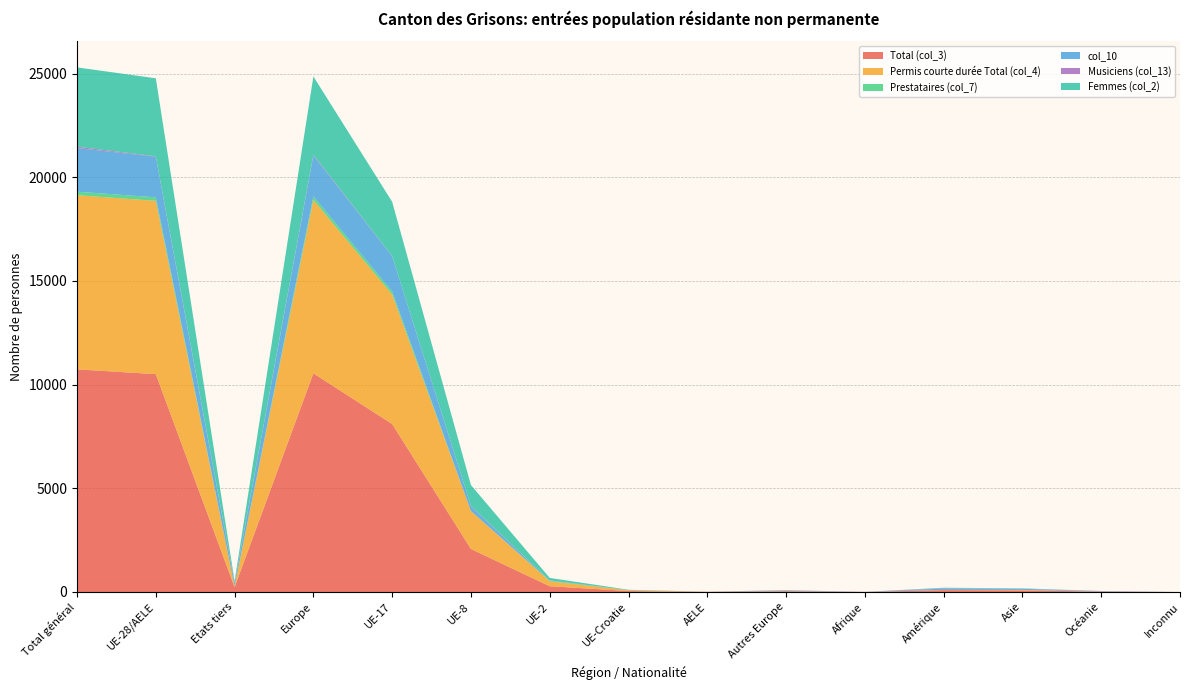

Reading left to right, extract all data points from this chart.

Total (col_3): 10738	10506	232	10545	8101	2075	278	46	6	39	4	90	79	20	0
Permis courte durée Total (col_4): 8398	8360	38	8364	6245	1831	242	38	4	4	0	10	23	1	0
Prestataires (col_7): 172	168	4	172	149	1	17	1	0	4	0	0	0	0	0
col_10: 2104	1957	147	1978	1699	233	17	6	2	21	3	63	52	8	0
Musiciens (col_13): 64	21	43	31	8	10	2	1	0	10	1	17	4	11	0
Femmes (col_2): 3825	3764	61	3775	2617	1006	123	15	3	11	0	24	17	9	0